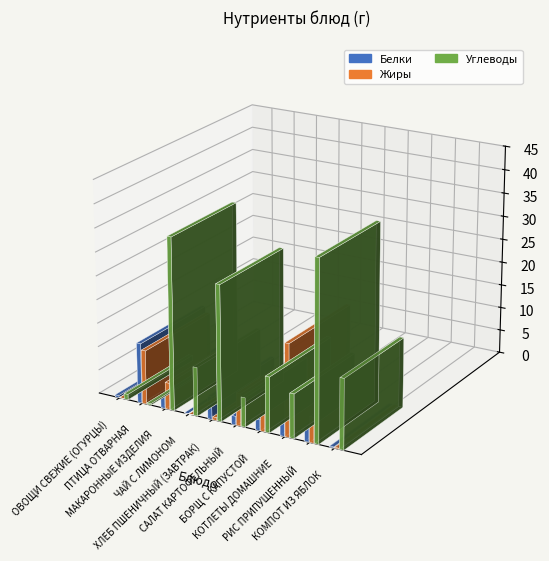

How many bars are there in each group?

3